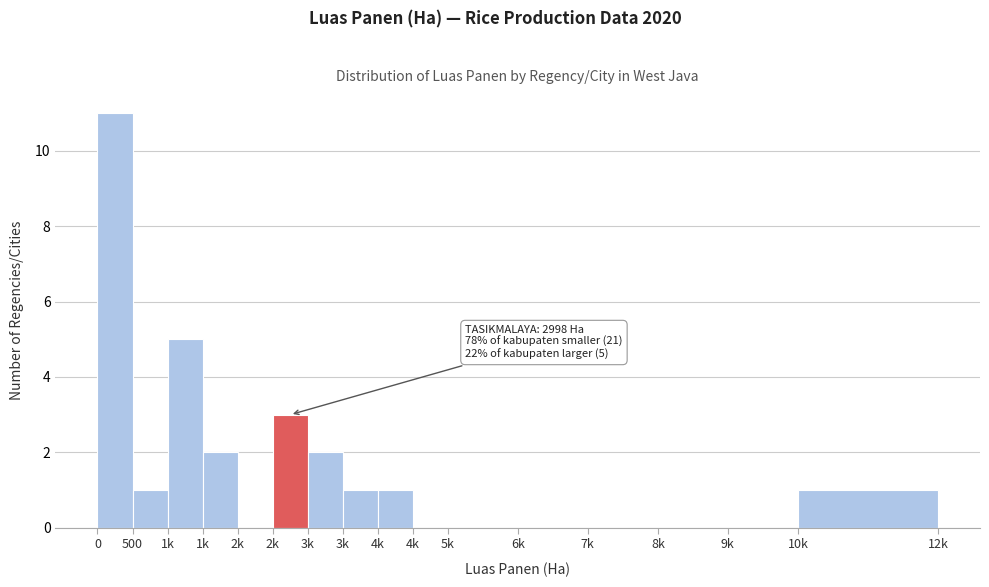

Count the number of data series in this chart.

1